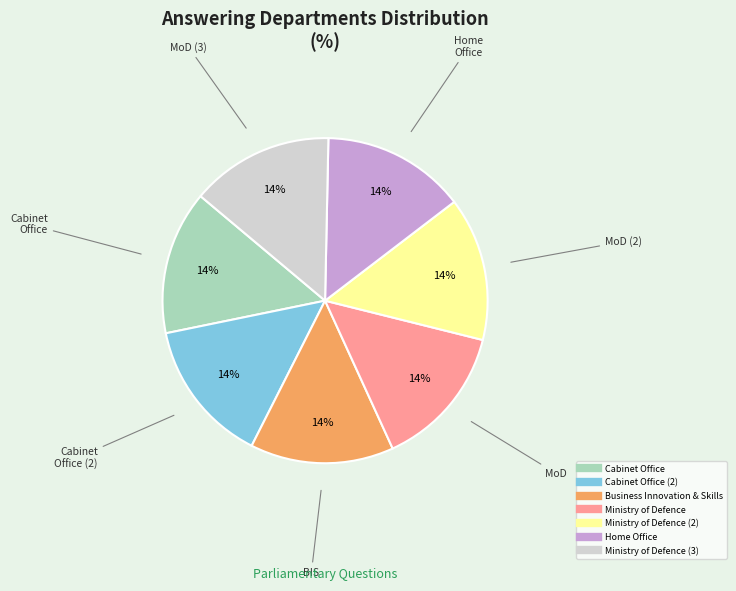

Does any single category account for the majority?

No